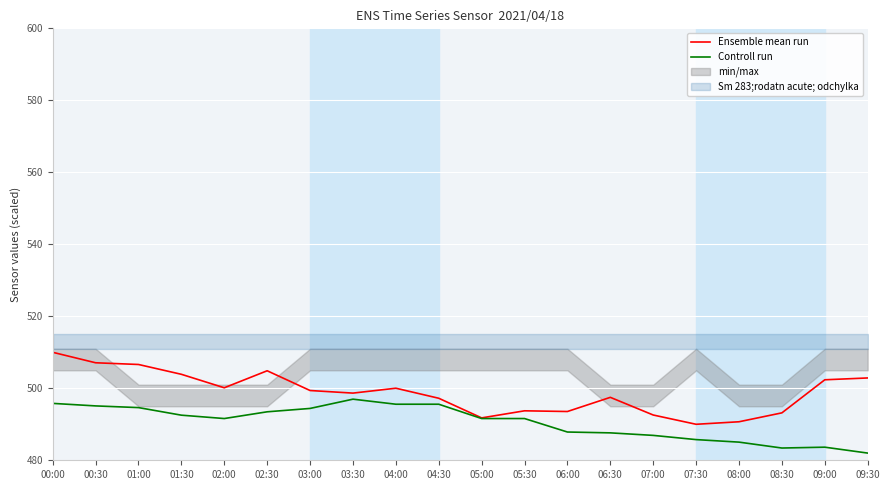

Reading left to right, what are all the values shown in this chart?

Ensemble mean run: 510.0	507.1	506.6	503.9	500.1	504.9	499.4	498.7	500.0	497.2	491.8	493.7	493.5	497.5	492.6	490.0	490.7	493.2	502.4	502.9
Controll run: 495.8	495.1	494.6	492.5	491.6	493.5	494.4	497.0	495.6	495.6	491.6	491.6	487.9	487.6	486.9	485.7	485.0	483.4	483.6	482.0